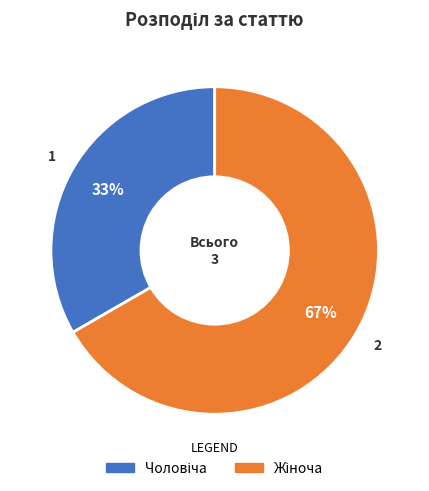

Is there a majority slice in this chart?

Yes